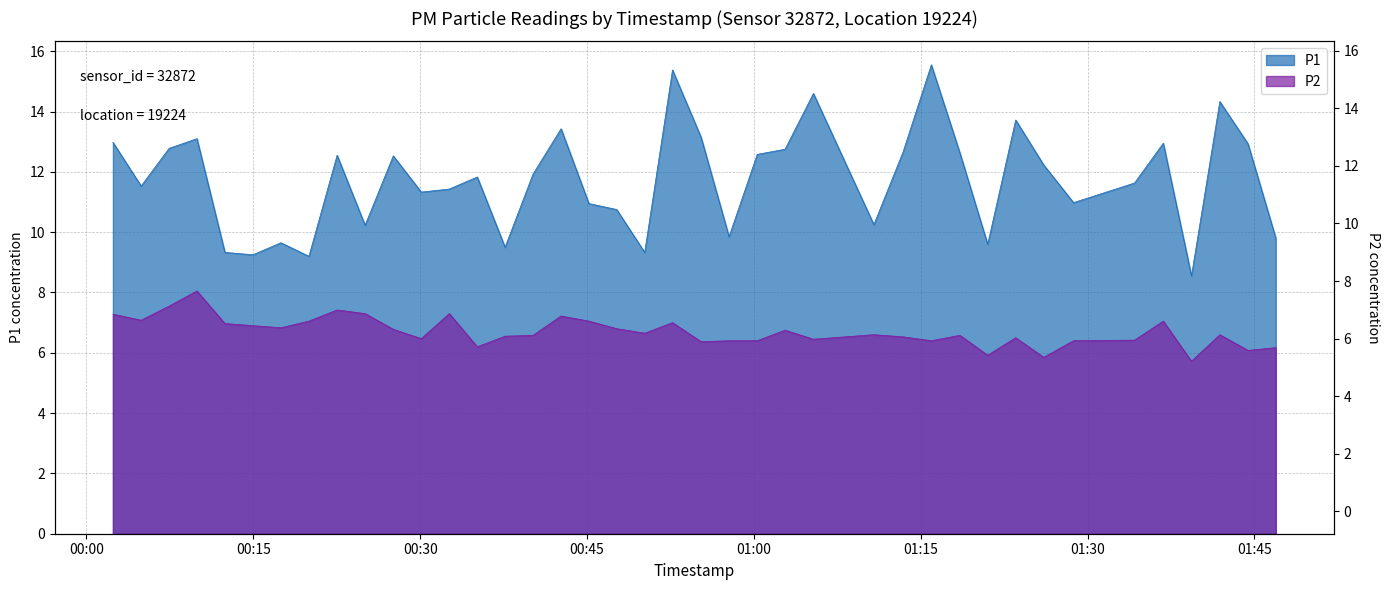

Reading right to left, what are all the values shown in this chart?

P1: 9.8	12.9	14.3	8.6	12.9	11.6	11.0	12.2	13.7	9.6	12.6	15.6	12.7	10.2	14.6	12.8	12.6	9.8	13.2	15.4	9.3	10.8	10.9	13.4	11.9	9.5	11.8	11.4	11.3	12.5	10.2	12.6	9.2	9.7	9.2	9.3	13.1	12.8	11.5	13.0
P2: 6.2	6.1	6.6	5.7	7.0	6.4	6.4	5.8	6.5	5.9	6.6	6.4	6.5	6.6	6.5	6.8	6.4	6.4	6.4	7.0	6.7	6.8	7.0	7.2	6.6	6.5	6.2	7.3	6.5	6.8	7.3	7.4	7.0	6.8	6.9	7.0	8.1	7.5	7.1	7.3